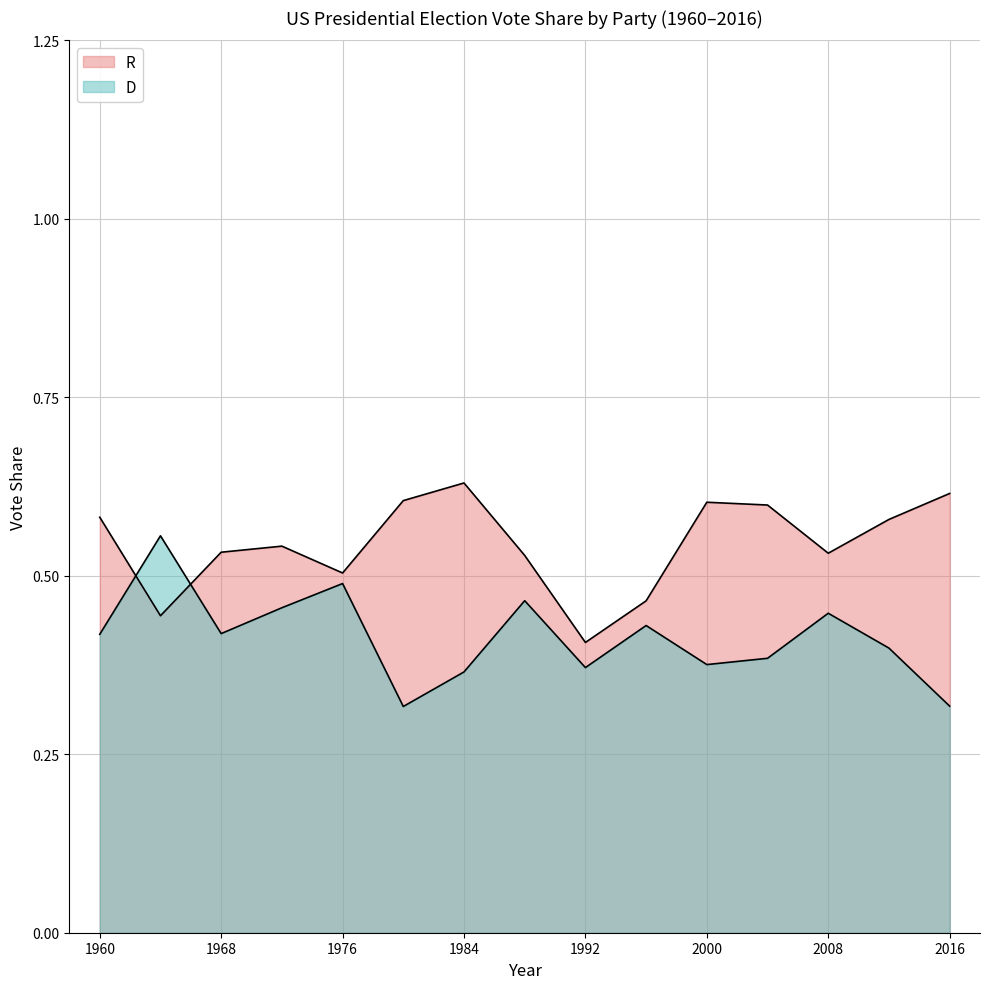

Which series has the largest total across all categories?

R